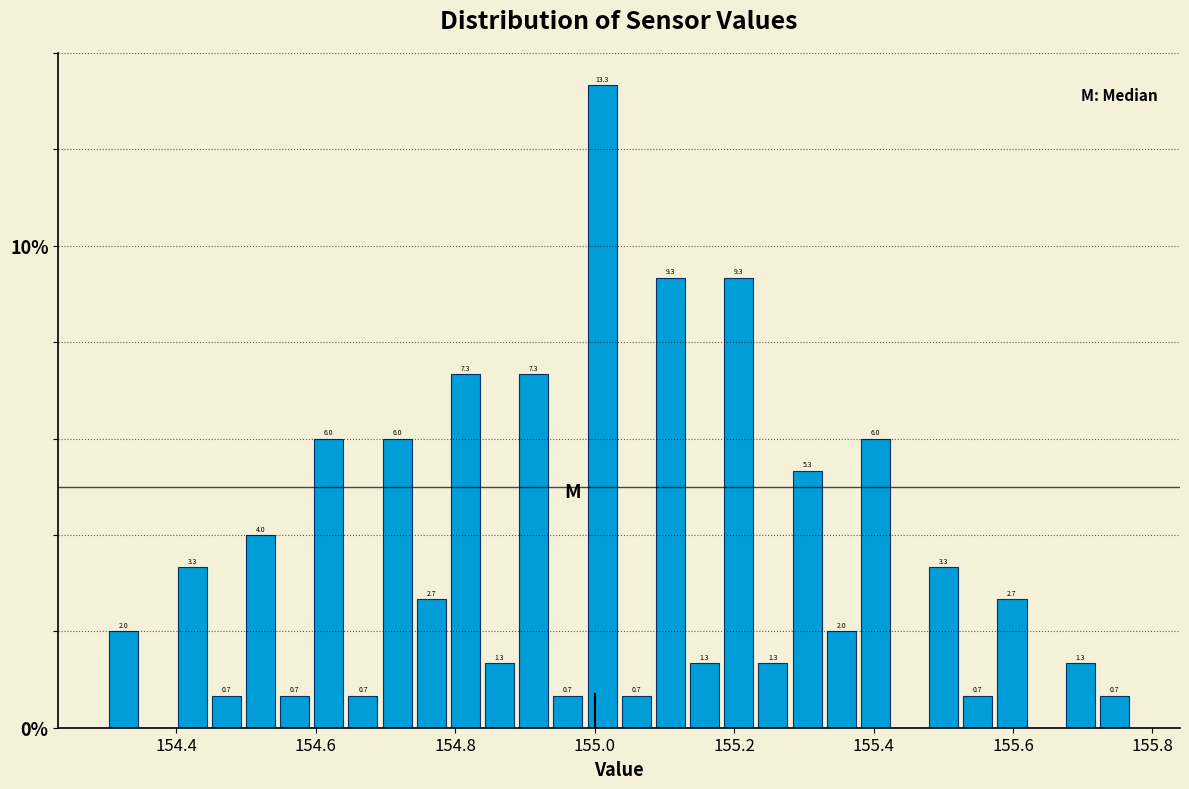

Around what value on the x-axis is the tallest bar? Give the approximate position of its centre, as read against the axis.

155.02